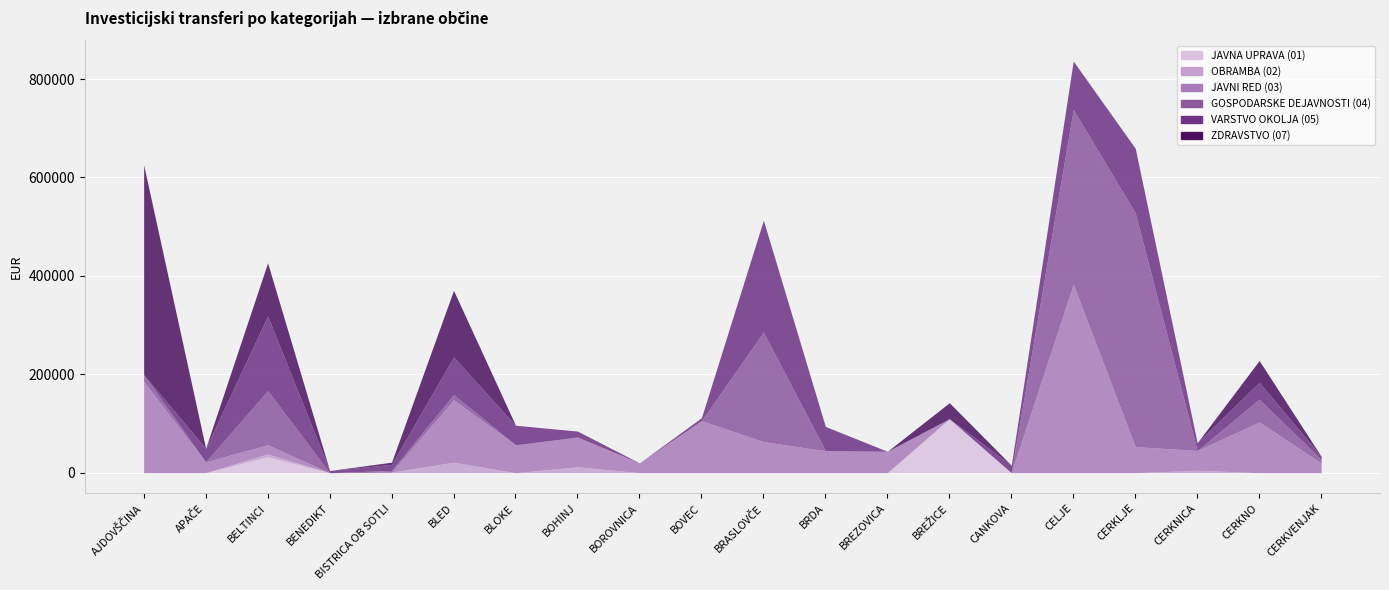

Rank the series at BRASLOVČE from lowest to highest value.

JAVNA UPRAVA (01), OBRAMBA (02), ZDRAVSTVO (07), JAVNI RED (03), GOSPODARSKE DEJAVNOSTI (04), VARSTVO OKOLJA (05)